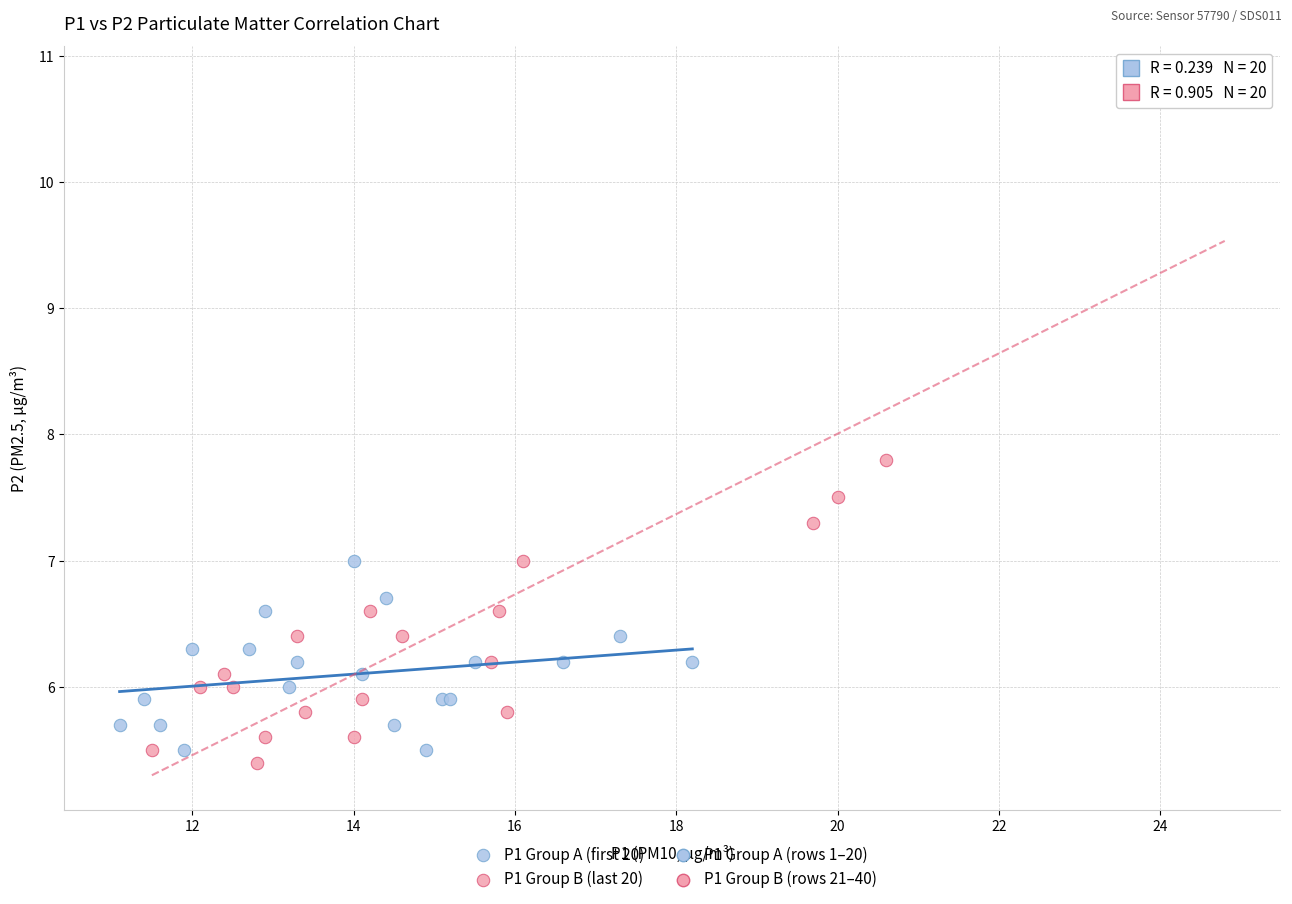

Which series has the largest Y range (max minus min)?

P1 Group B (last 20)